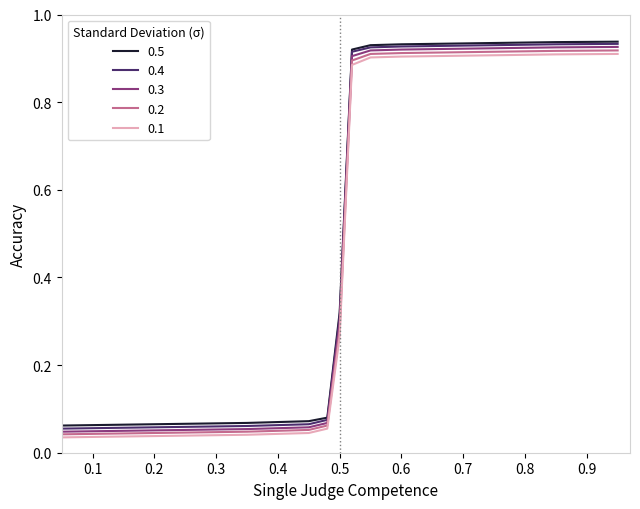

True or false: 0.3 and 0.5 cross at least once.

False